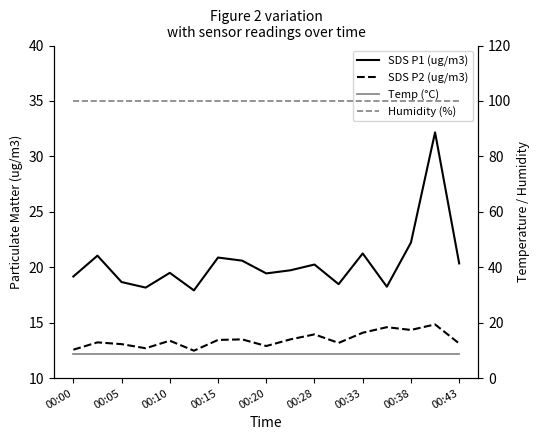

True or false: SDS P1 (ug/m3) has a value of 22.2 at 00:38.

True